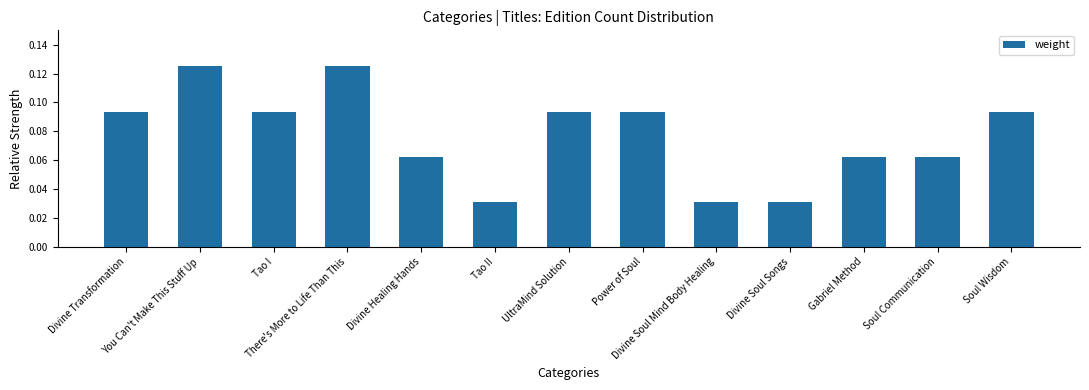

What is the label of the 8th bar from the left?

Power of Soul